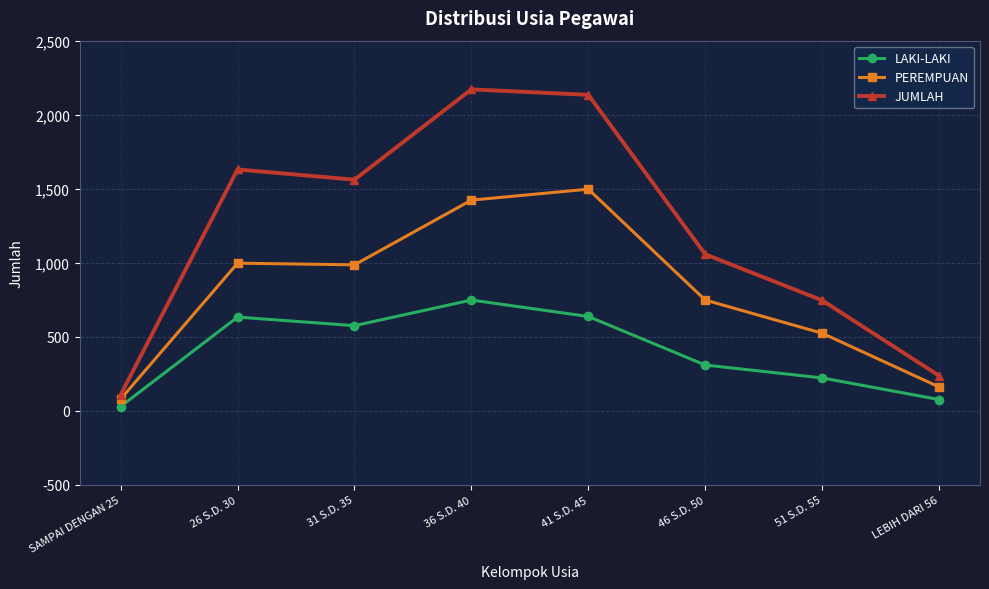

How many values in the JUMLAH series are below 1561?

4